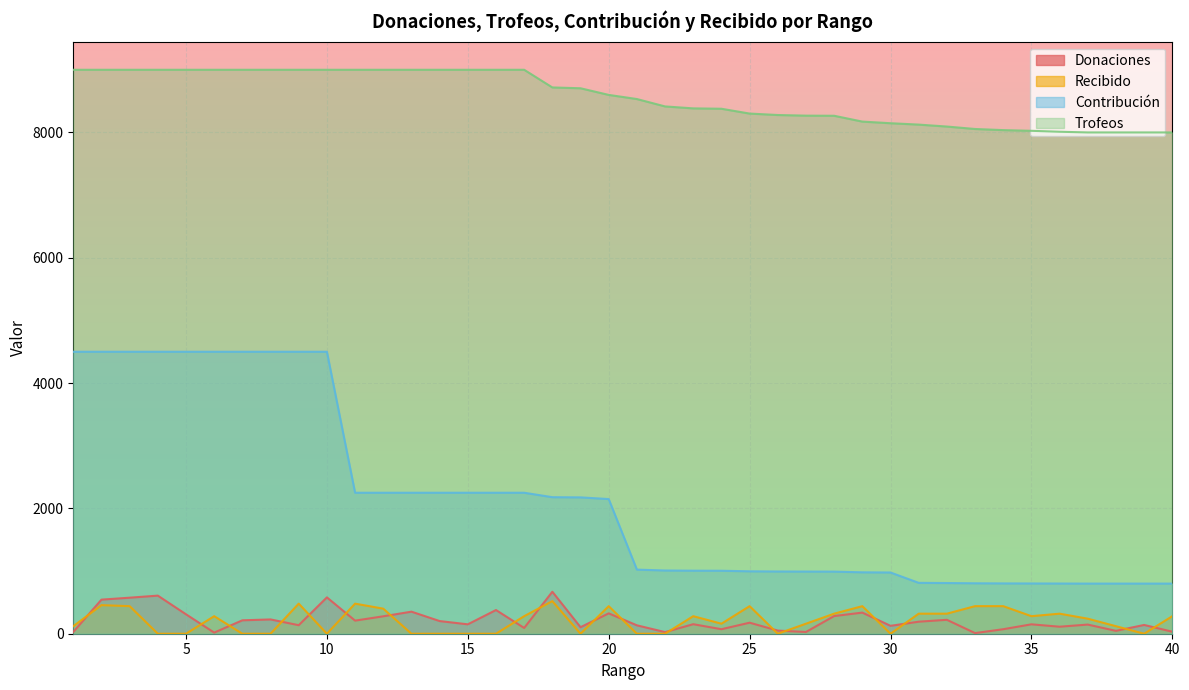

What is the difference between the maximum and minimum values in the Contribución series?

3700